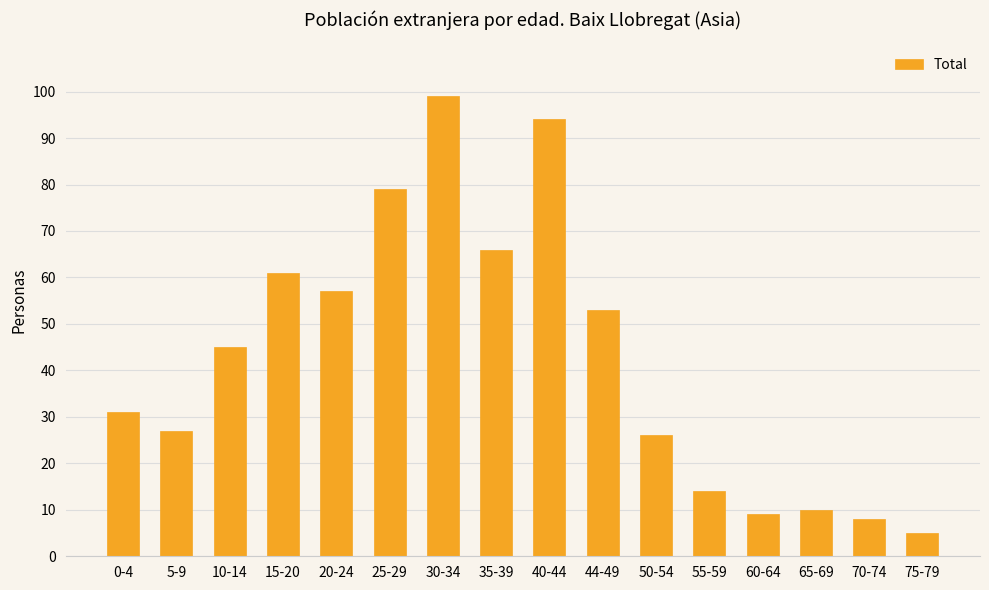

What is the difference between the values at 25-29 and 0-4?

48